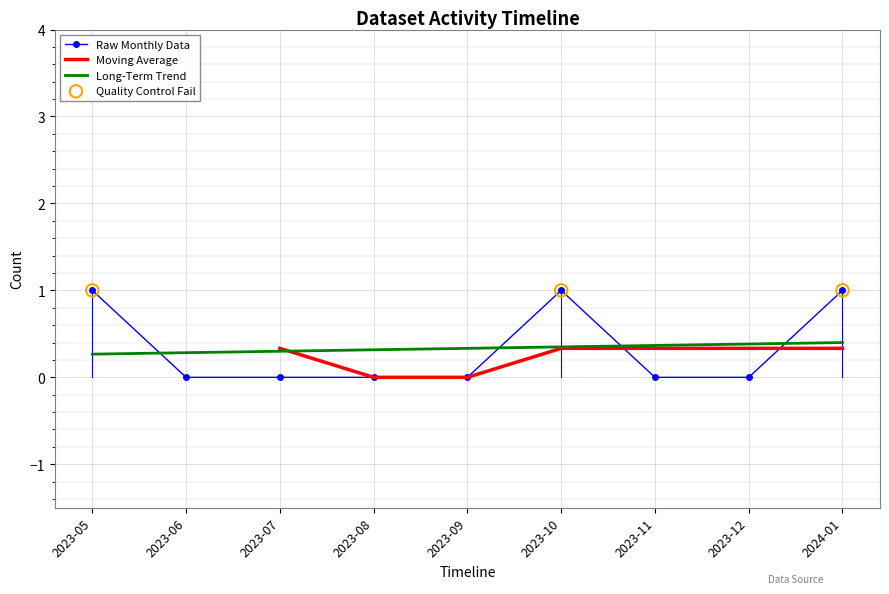

The value of Raw Monthly Data at 2023-09 is 0.0. True or false?

True